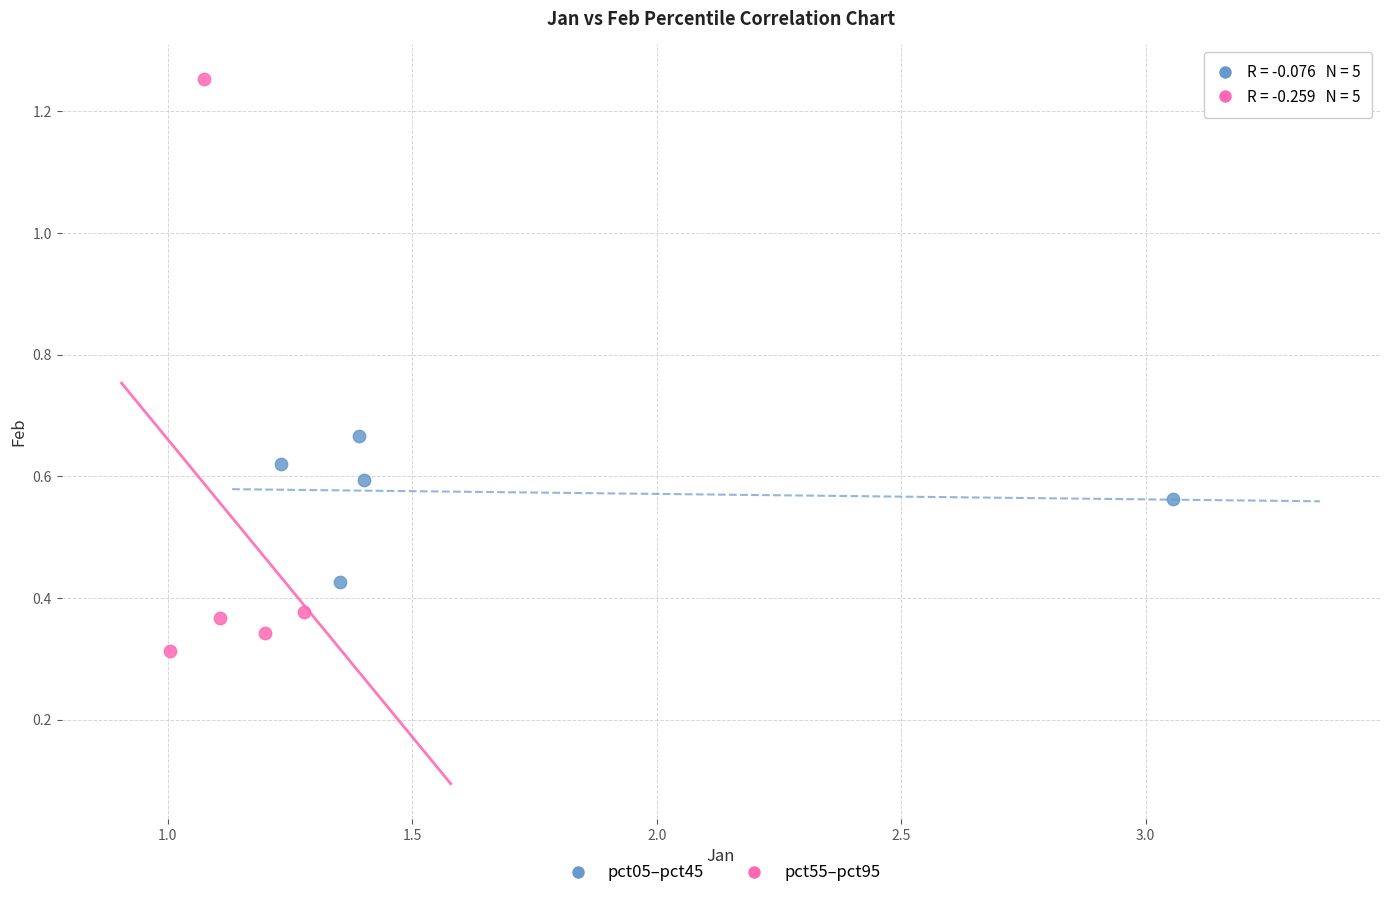

Which series contains the highest Y value?

pct55–pct95